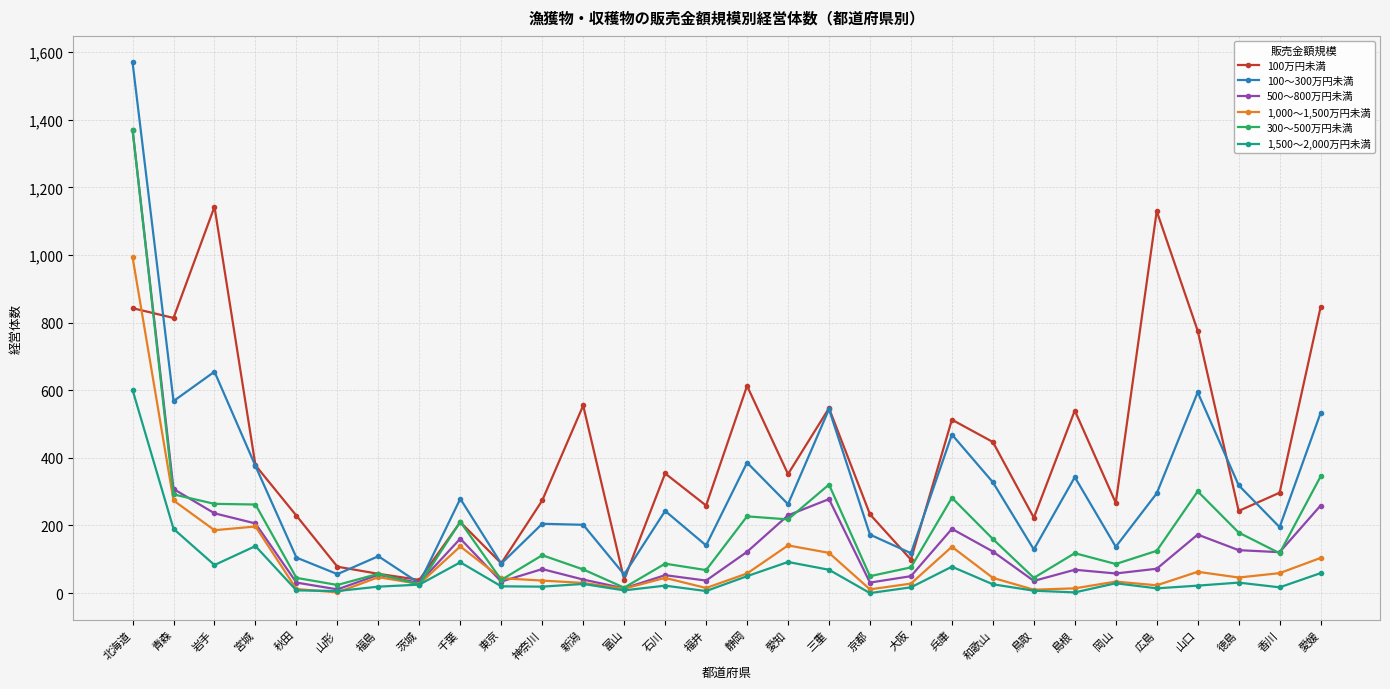

What is the average value of the 100～300万円未満 series?

317